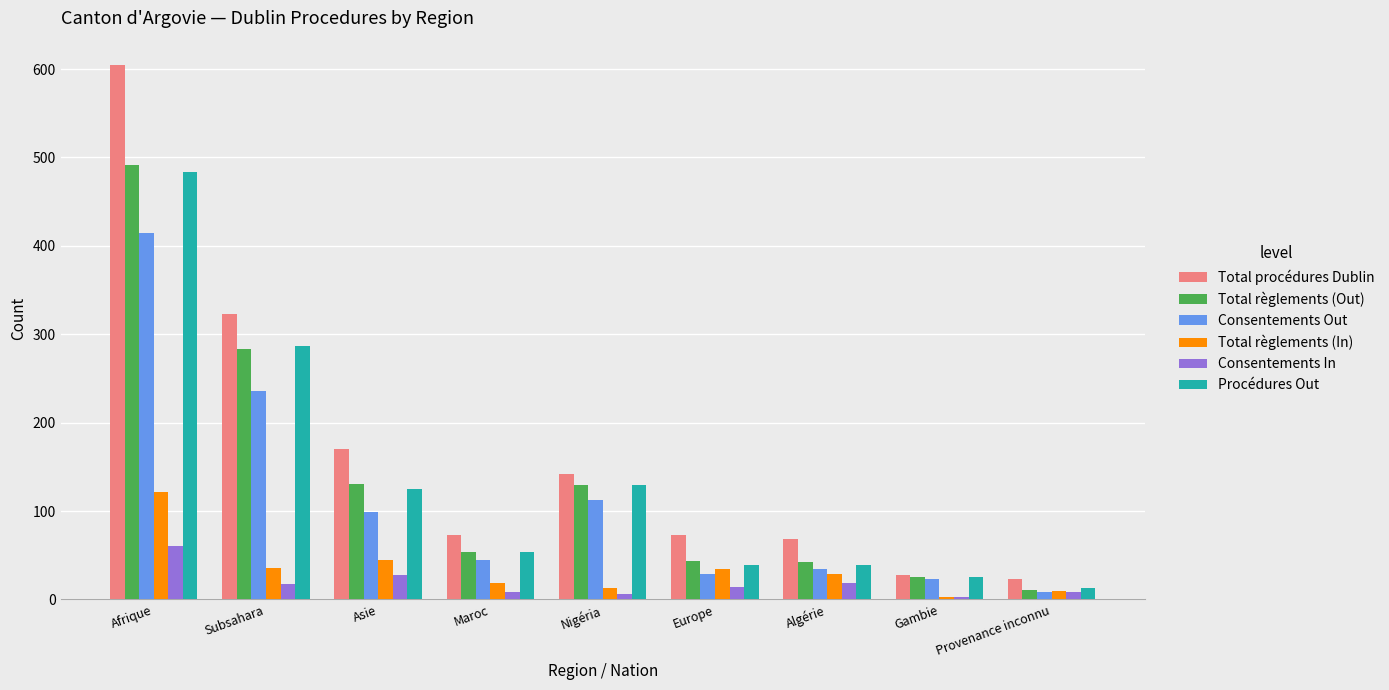

What is the difference between the second highest and minimum values in the Consentements In series?

25